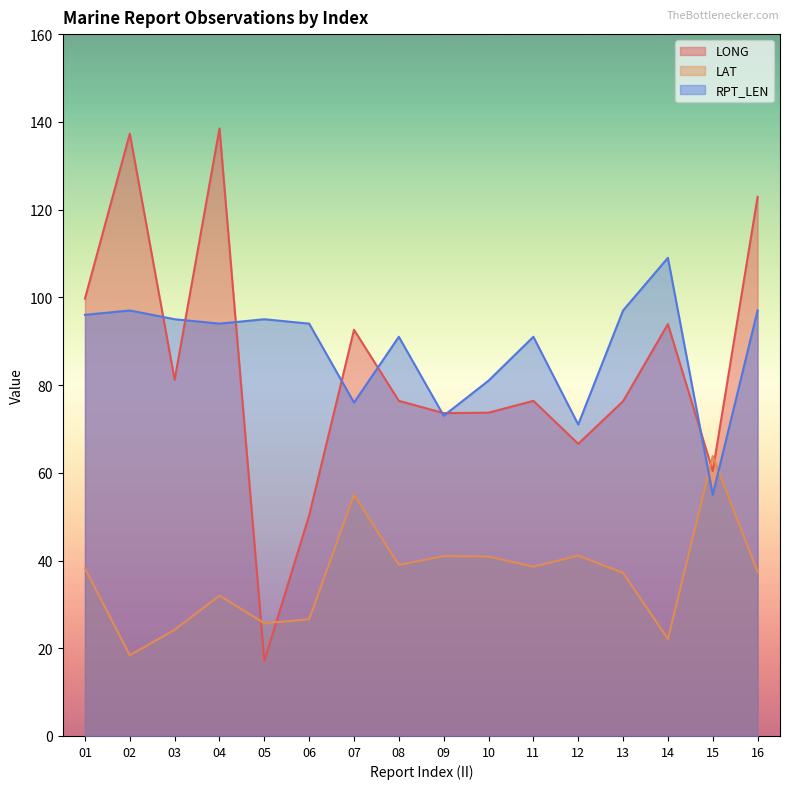

Does the chart display data point markers on the line(s)?

No